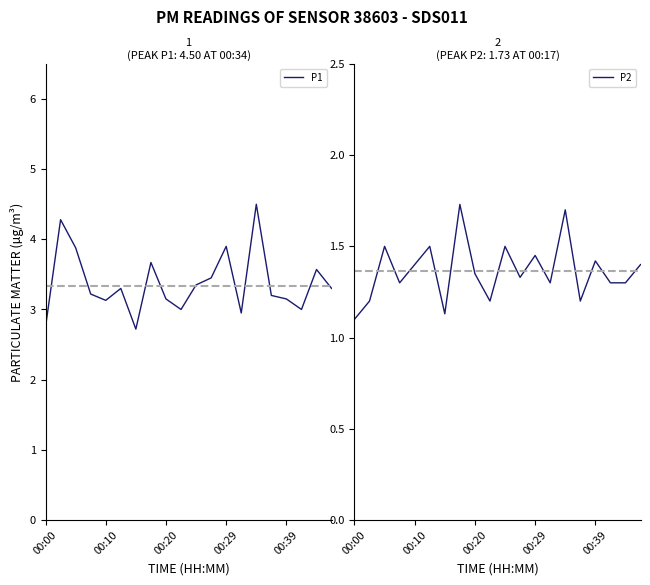

What is the difference between the maximum and minimum values in the P2 series?

0.6